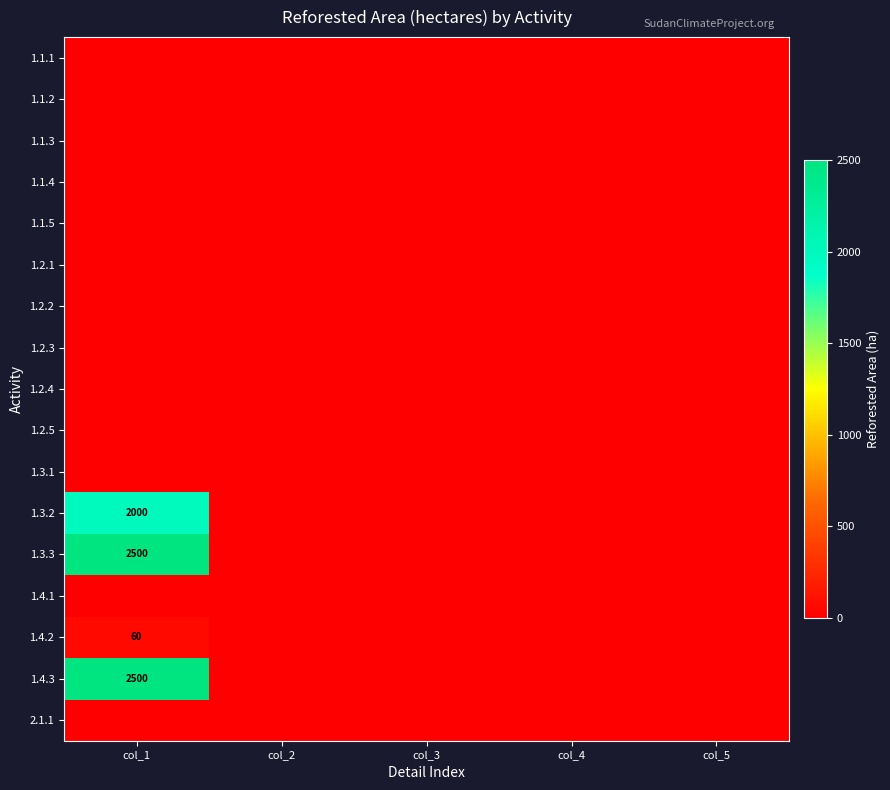

Which label corresponds to the smallest value in the chart?

col_1